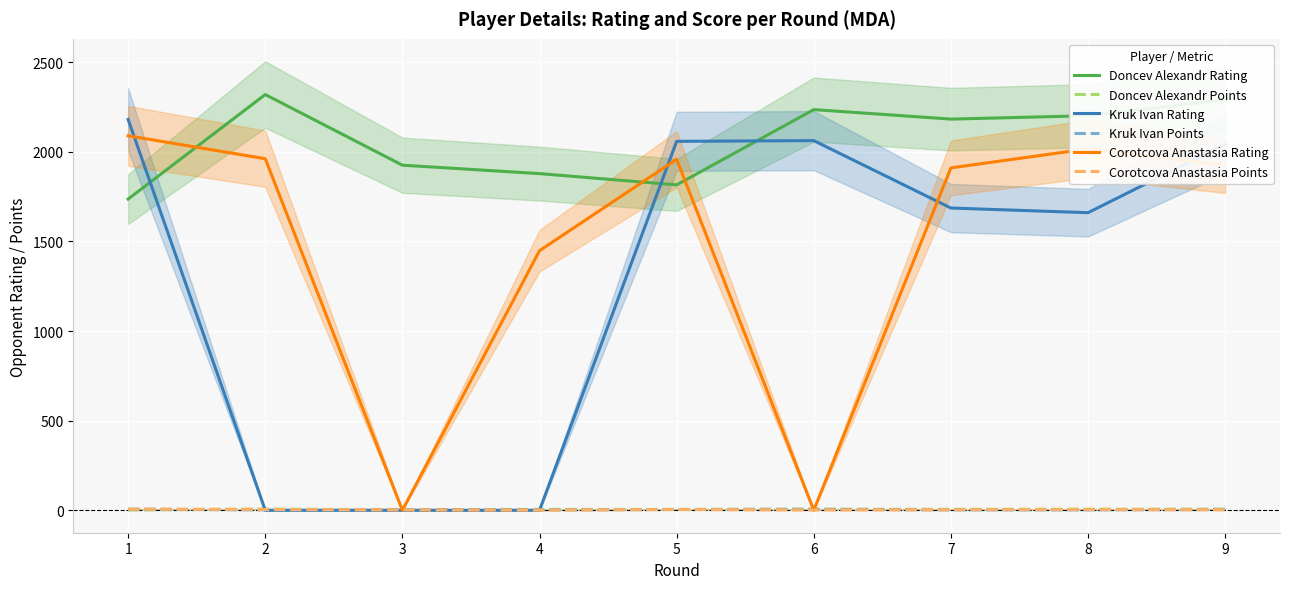

What is the sum of all Kruk Ivan Rating values?

11688.0